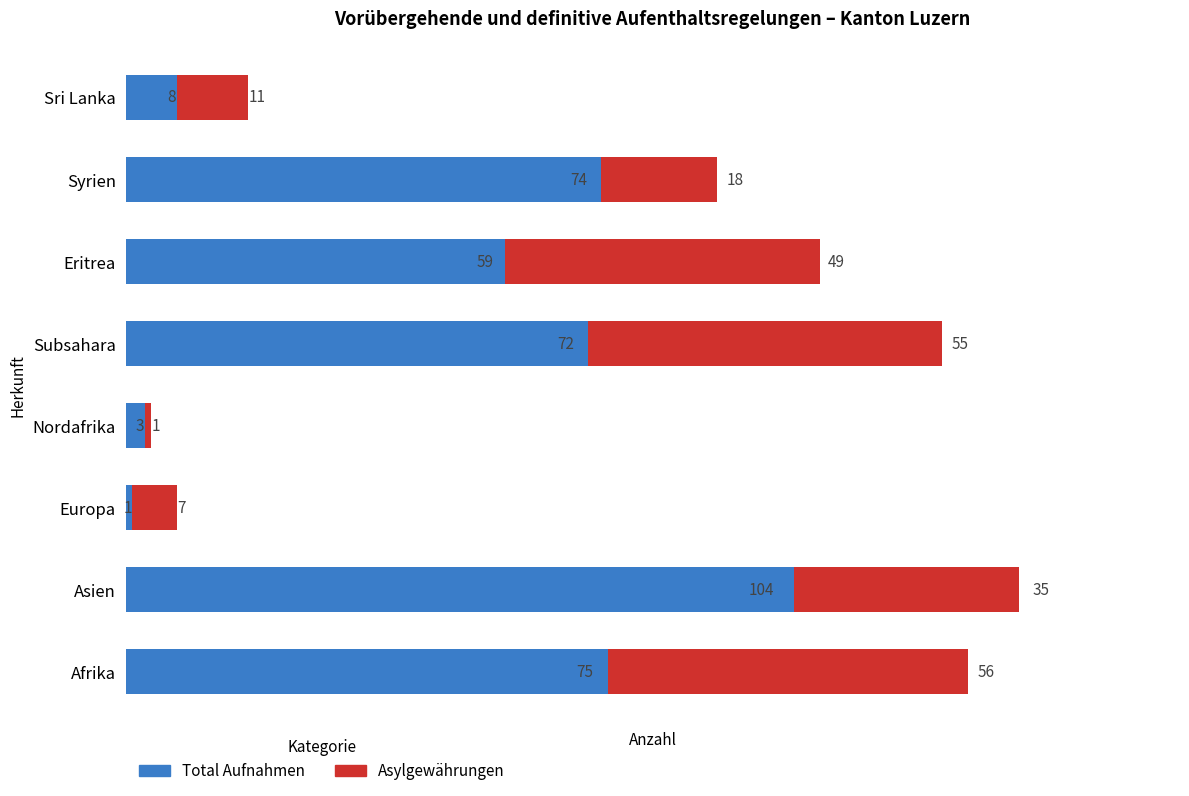

Where is Total Aufnahmen nearest to the value 52?

Eritrea